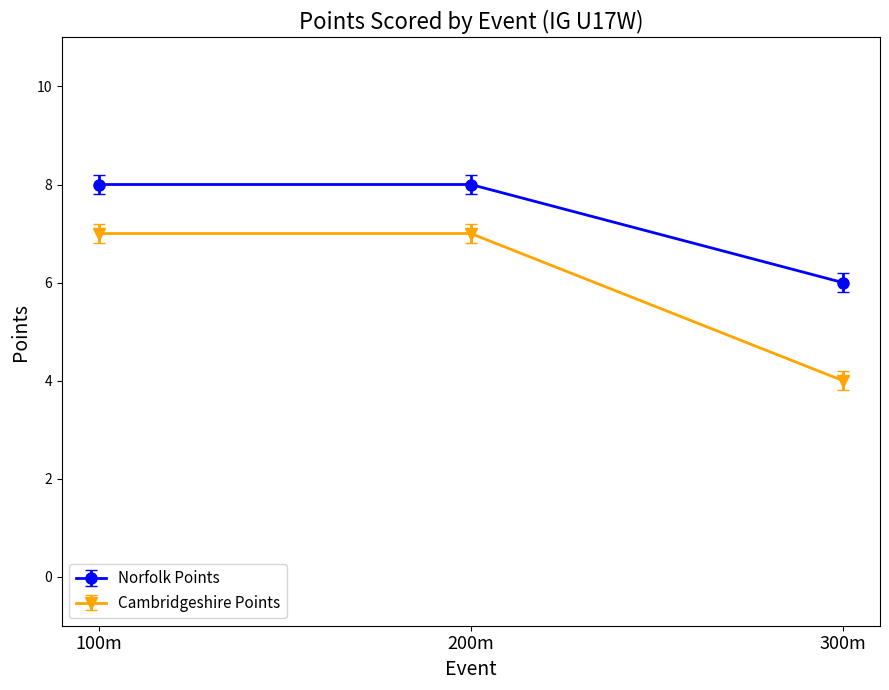

How many categories are shown in the chart?

3